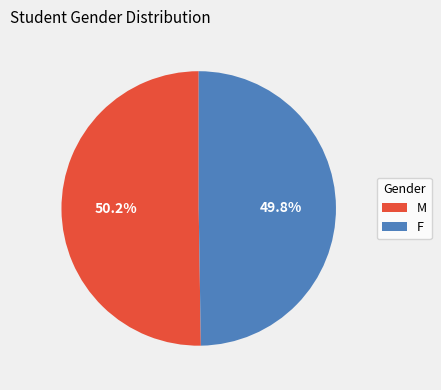

What is the ratio of the value at M to the value at F?

1.0